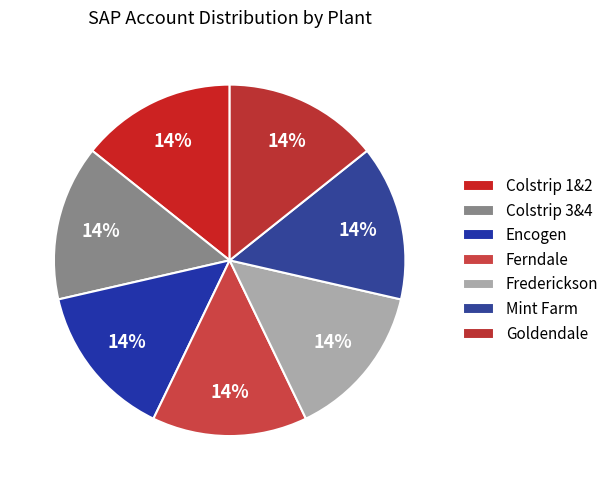

To the nearest percent, what portion does Colstrip 3&4 represent?

14%